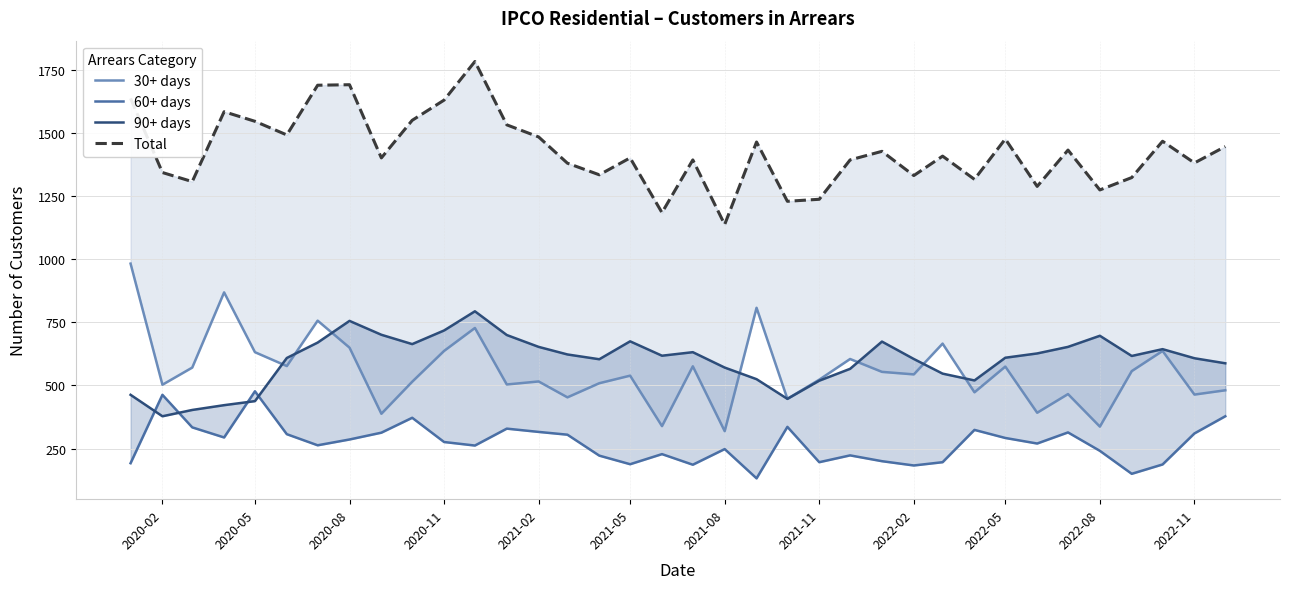

How many lines are shown in the chart?

4